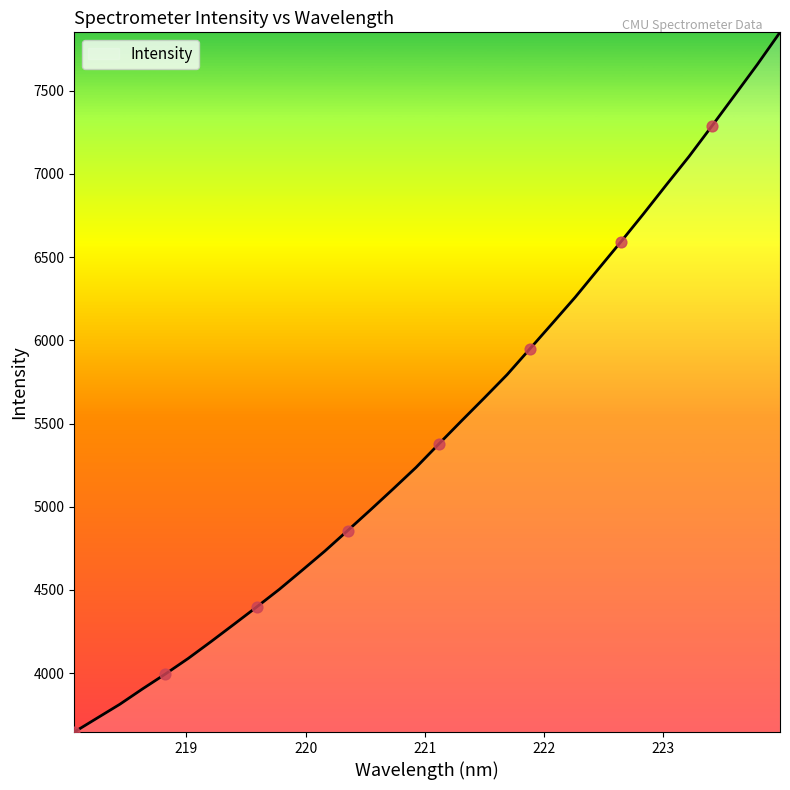

What is the maximum value shown in the chart?

7851.4